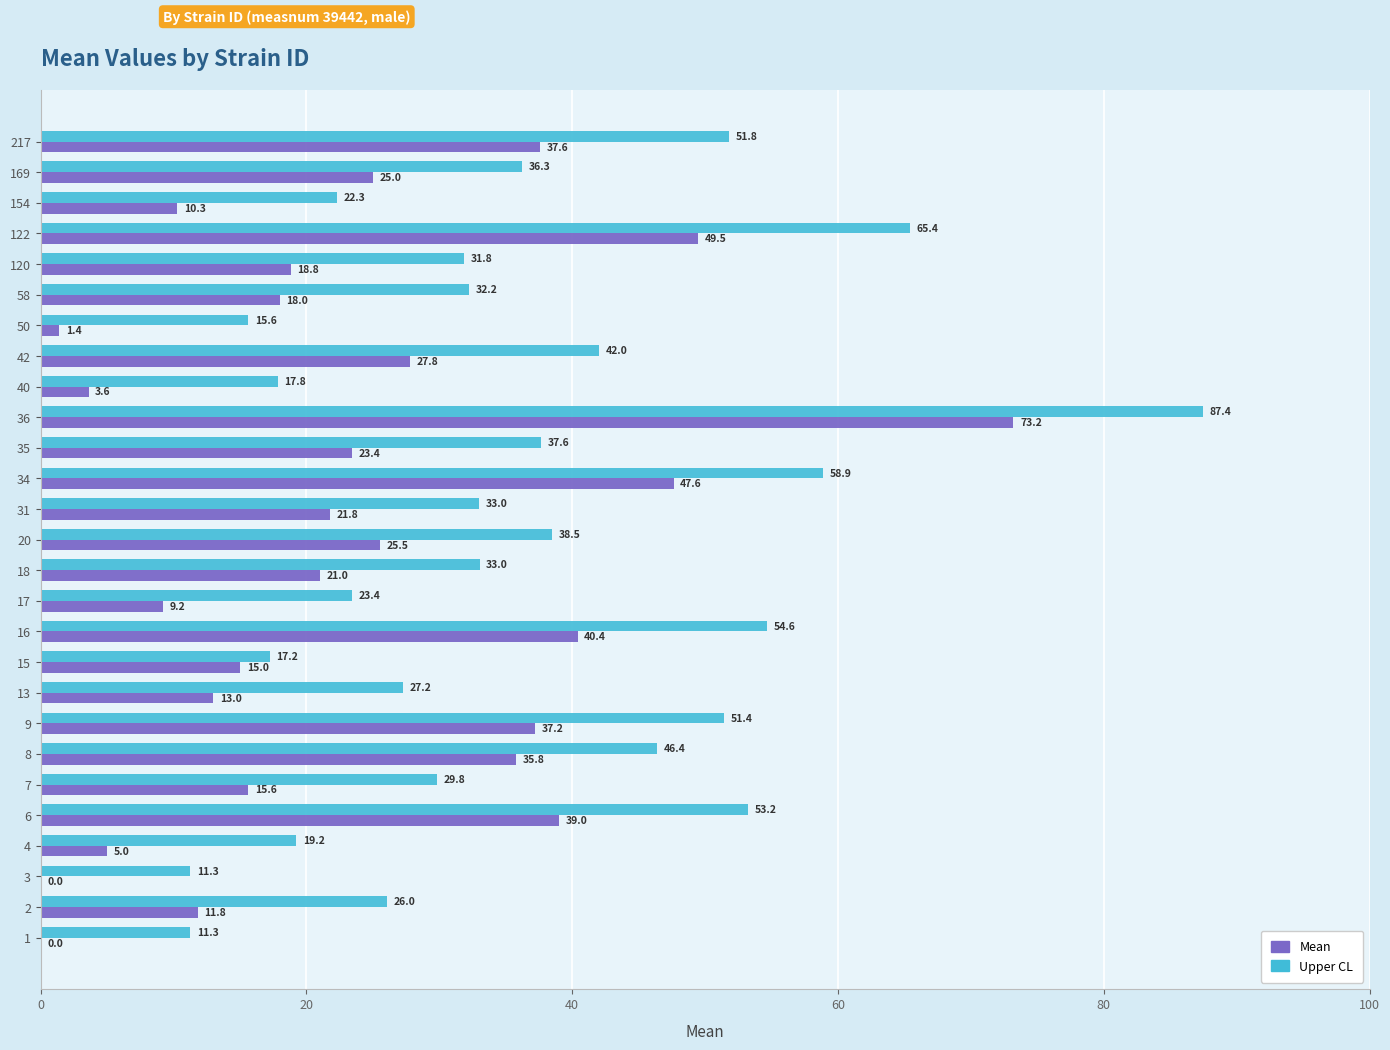

Read the Upper CL value at 1.

11.3